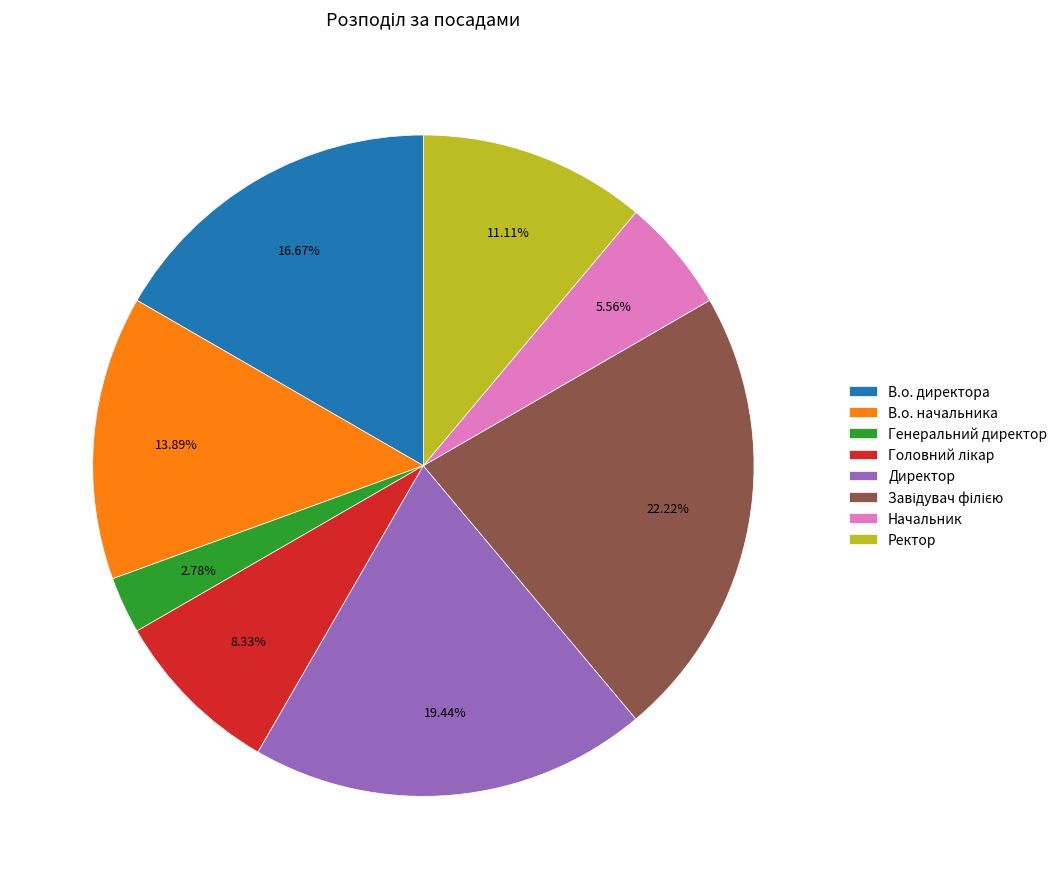

What is the smallest slice in the pie chart?

Генеральний директор